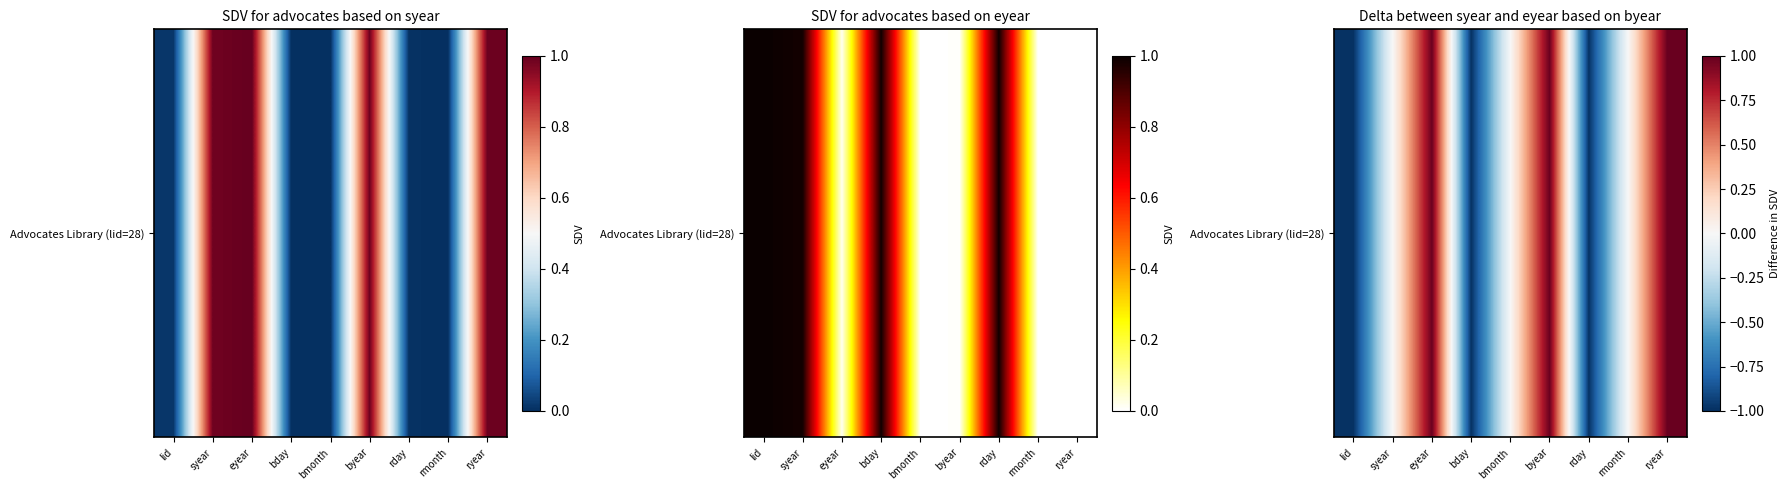

Rank the categories by value from lowest to highest.

bday, lid, rday, bmonth, syear, rmonth, byear, eyear, ryear